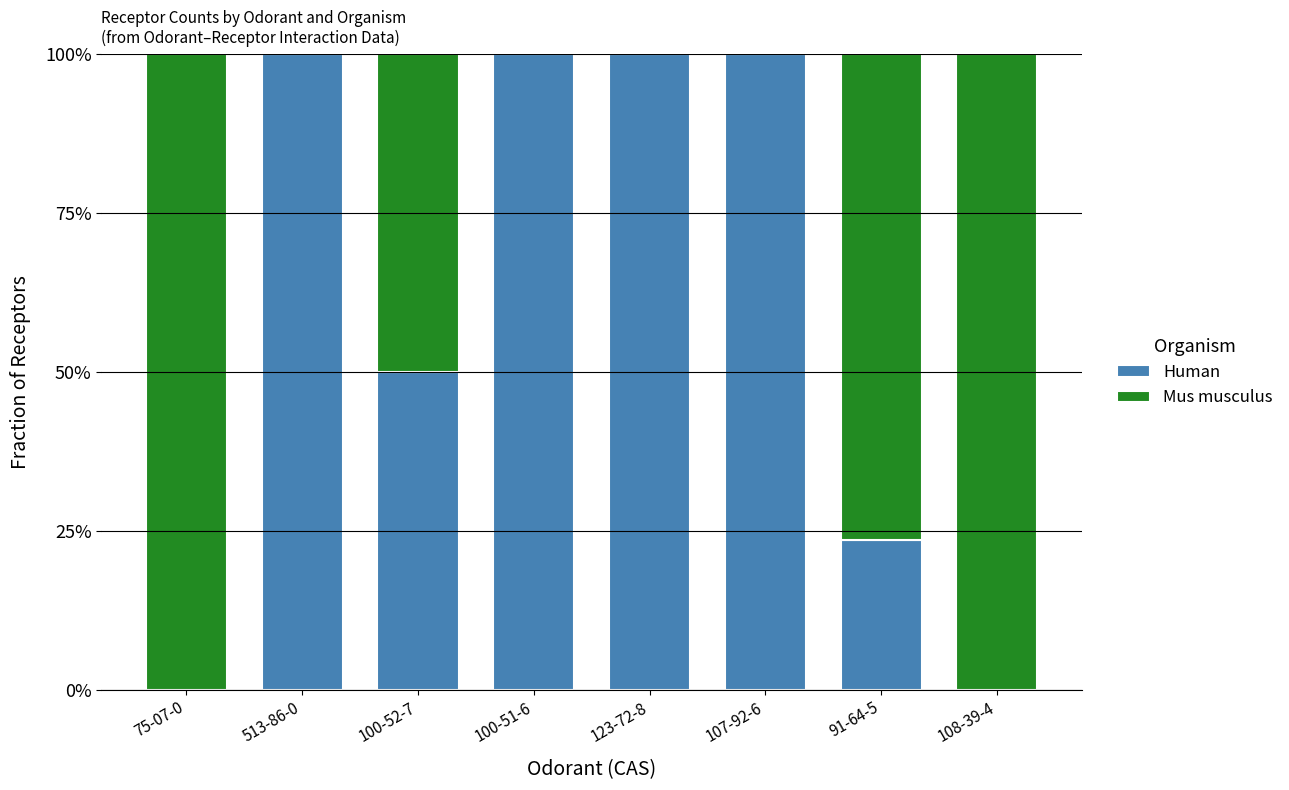

Are the bars grouped side by side (vs. stacked)?

No